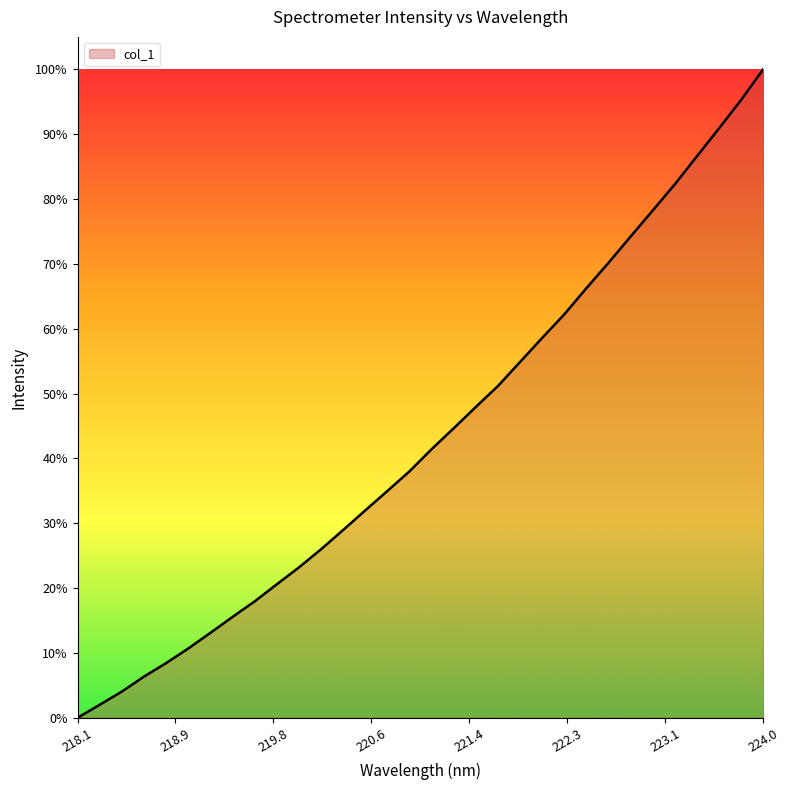

What is the difference between the maximum and minimum values?

1.0